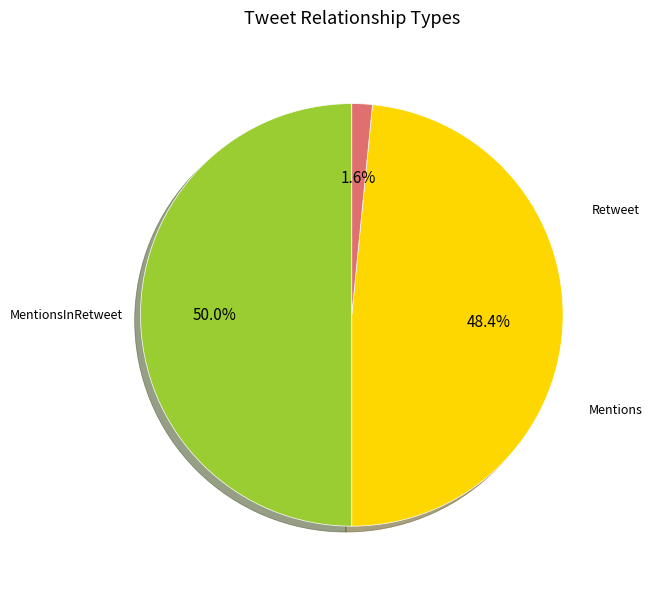

What is the largest slice in the pie chart?

MentionsInRetweet